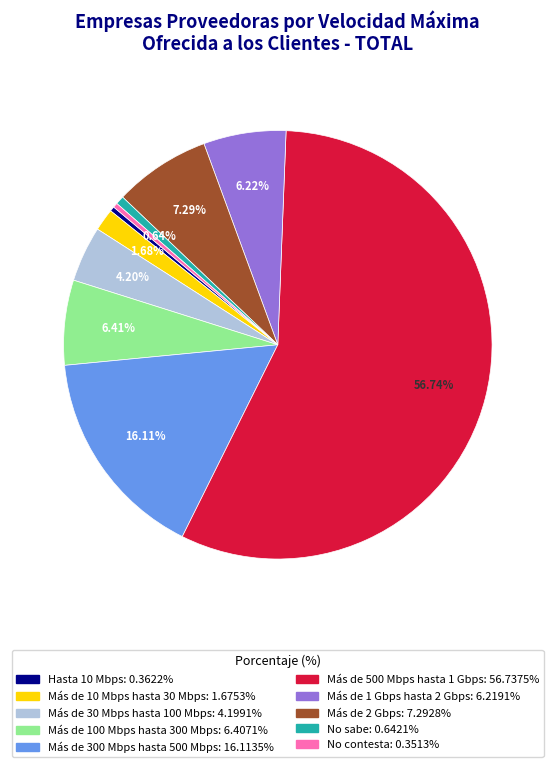

Between Más de 100 Mbps hasta 300 Mbps and Más de 10 Mbps hasta 30 Mbps, which is larger?

Más de 100 Mbps hasta 300 Mbps